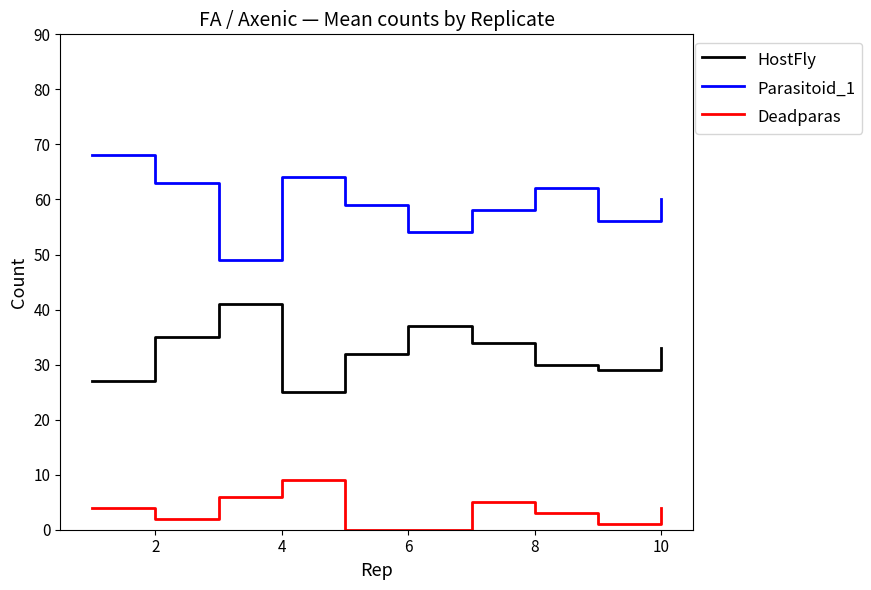

List the series in order of their peak value, highest first.

Parasitoid_1, HostFly, Deadparas